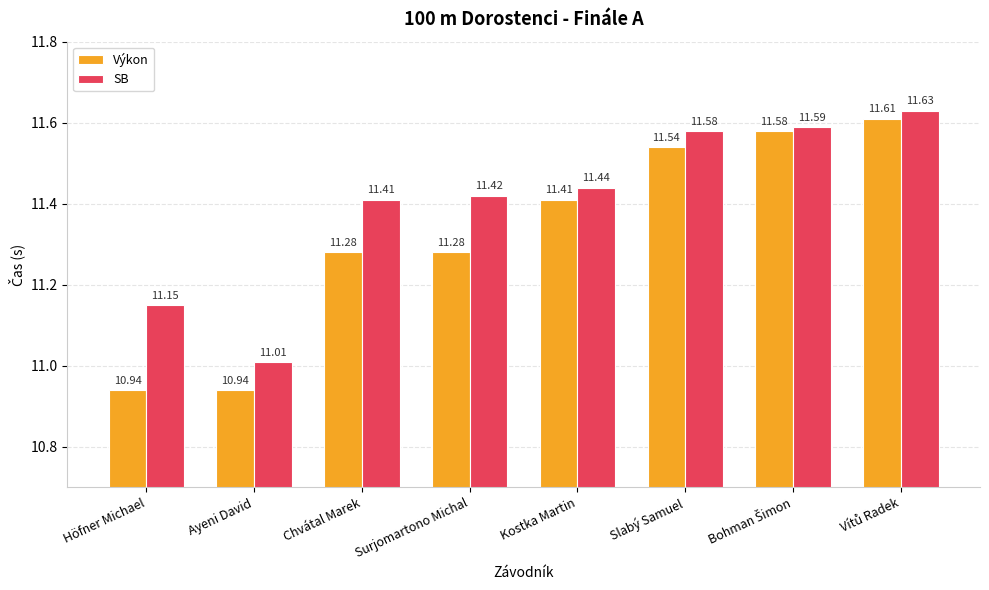

Reading right to left, list all the values displayed in this chart.

Výkon: 11.6	11.6	11.5	11.4	11.3	11.3	10.9	10.9
SB: 11.6	11.6	11.6	11.4	11.4	11.4	11.0	11.2